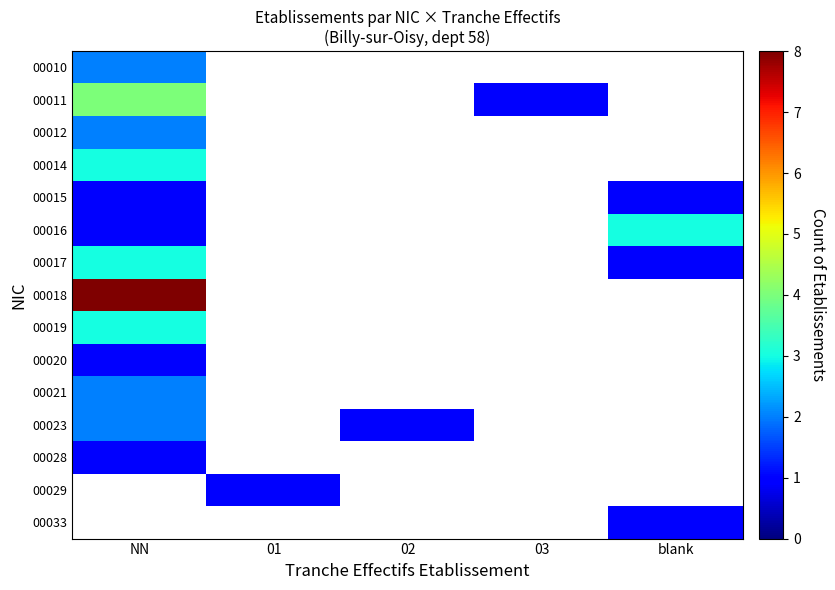

Which has a higher value, 02 or 03?

03